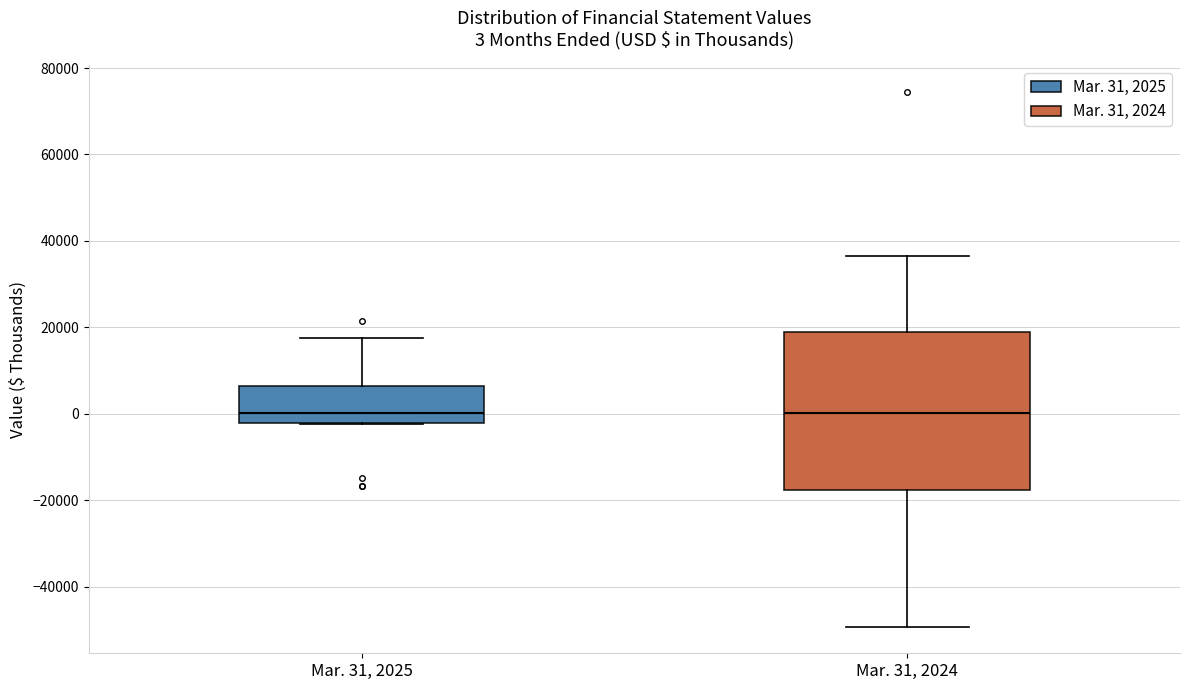

Comparing the boxes themselves (not the whiskers), which one is the tallest?

Mar. 31, 2024